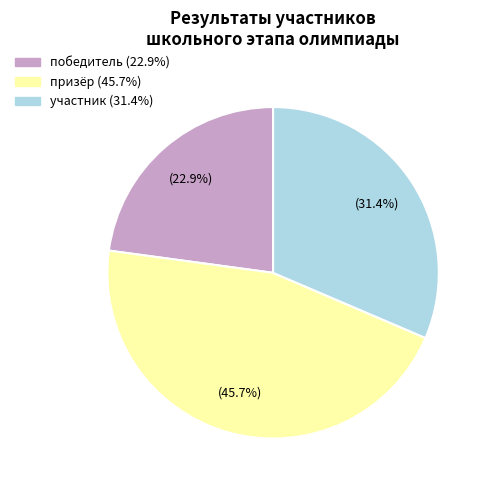

To the nearest percent, what is the difference between the largest and smallest slice percentages?

23%